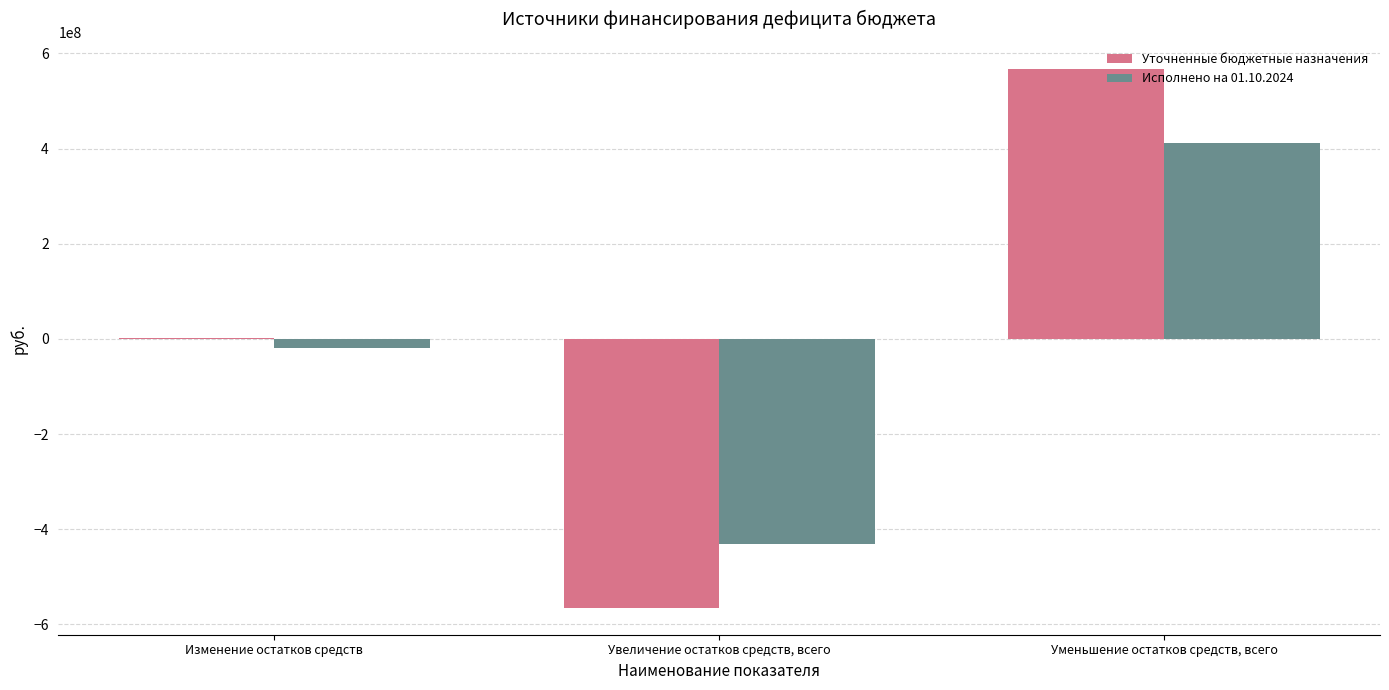

Which label corresponds to the largest value in the chart?

Уменьшение остатков средств, всего